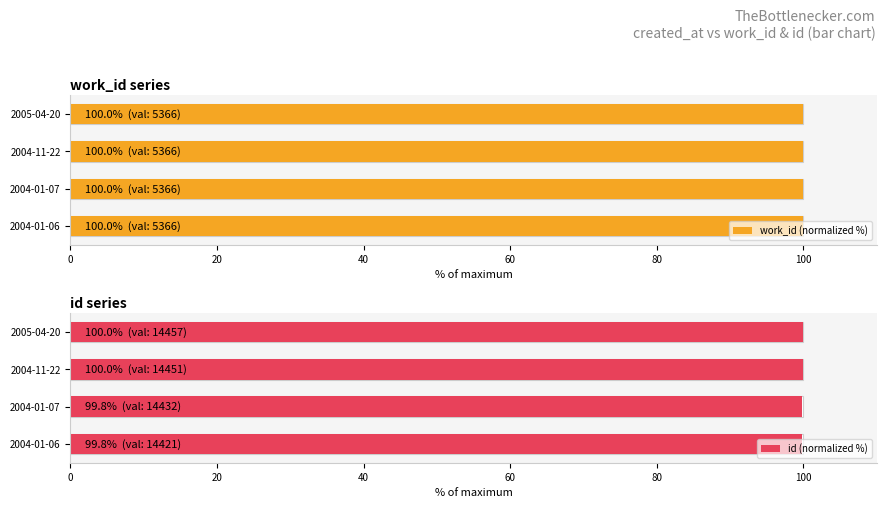

How many bars are there in each group?

2